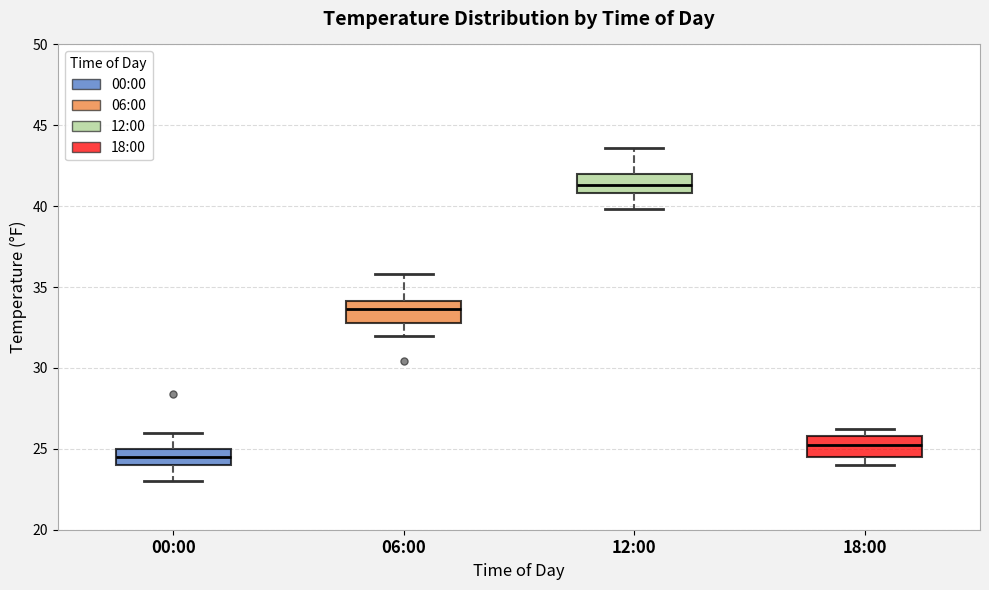

Which box's median line is the highest?

12:00